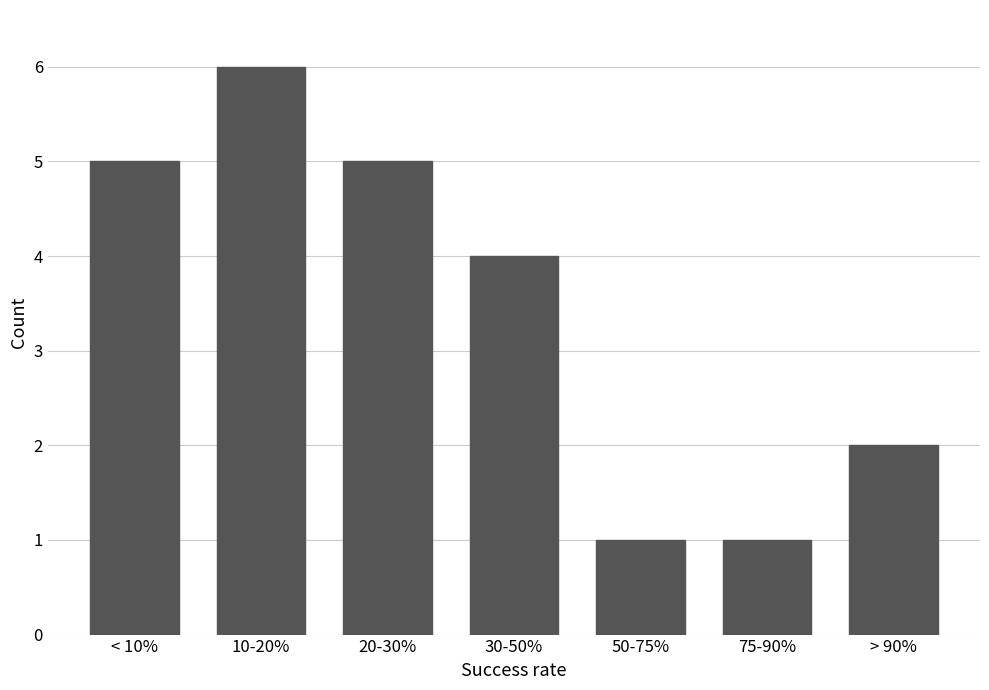

Reading left to right, transcribe all the data shown in this chart.

5	6	5	4	1	1	2